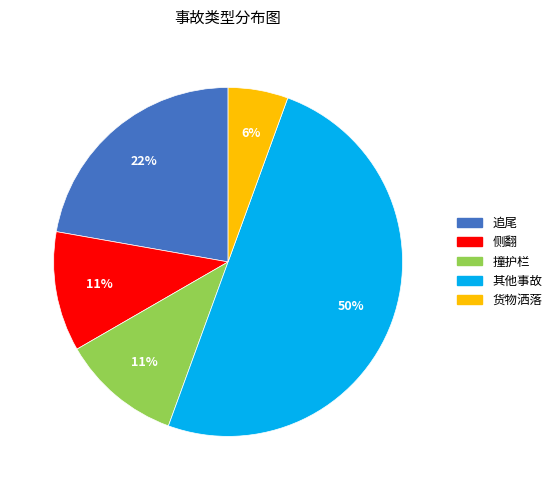

To the nearest percent, what is the average slice percentage?

20%